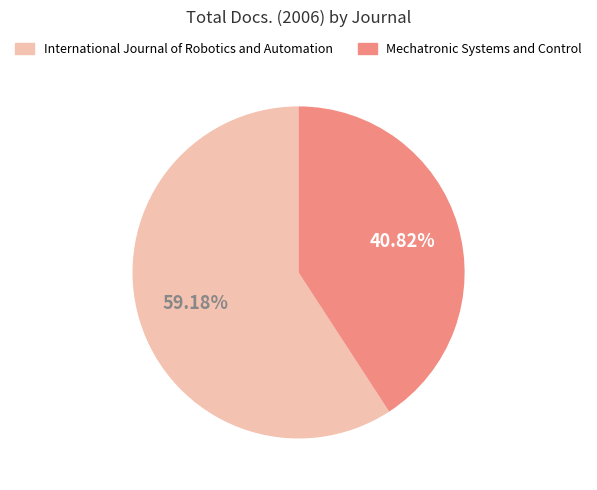

To the nearest percent, what is the average slice percentage?

50%